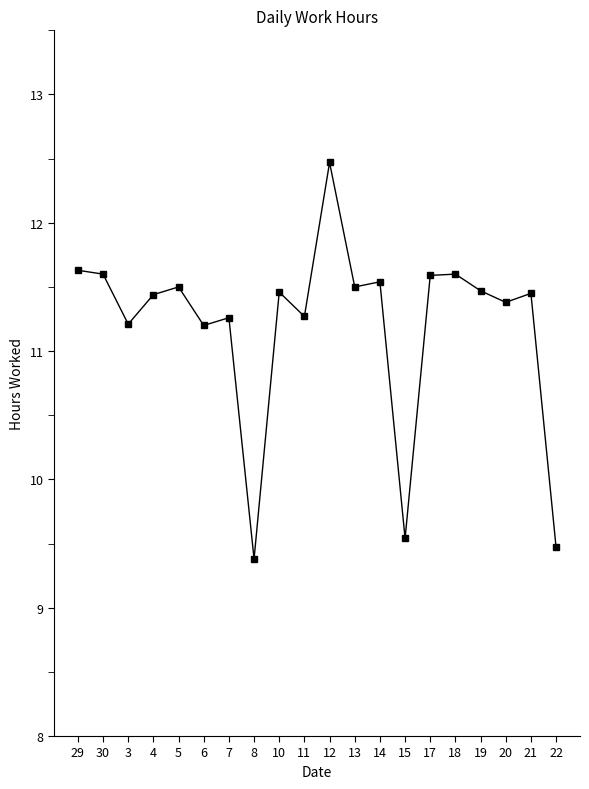

Where is the first local minimum?

3